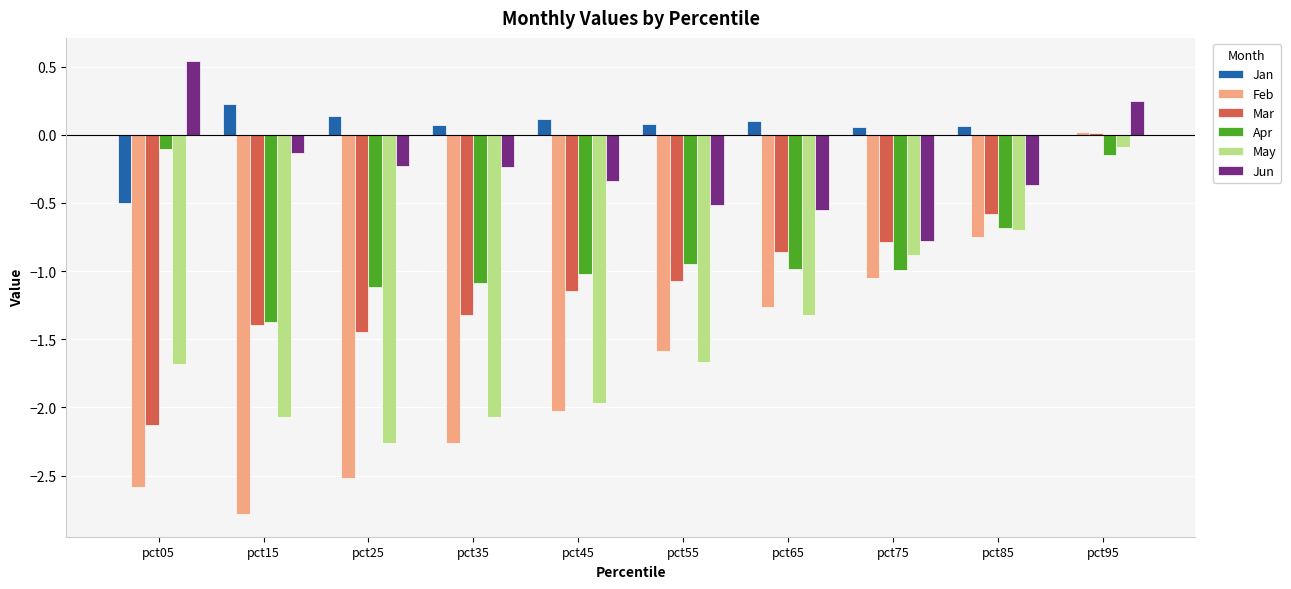

Is it true that Mar equals -0.8 at pct05?

False